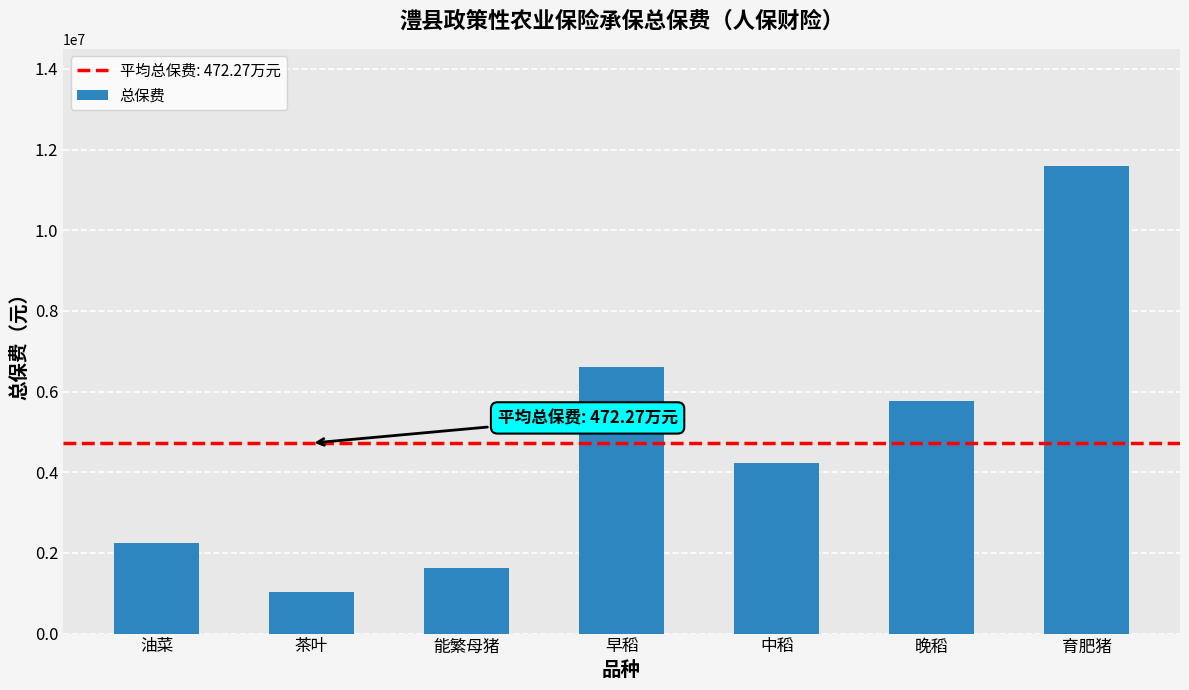

What is the label of the 1st bar from the right?

育肥猪